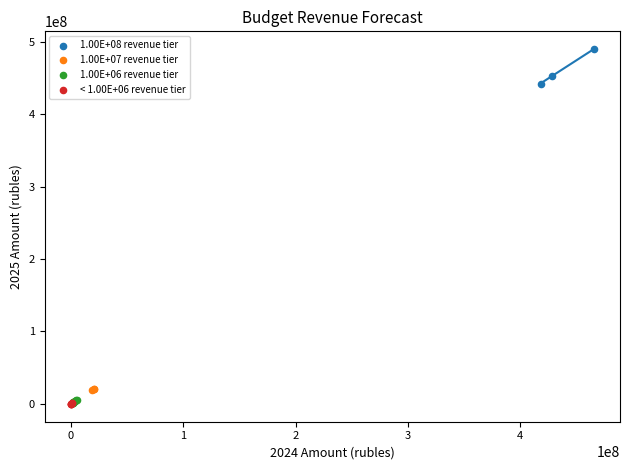

Which series contains the highest Y value?

1.00E+08 revenue tier